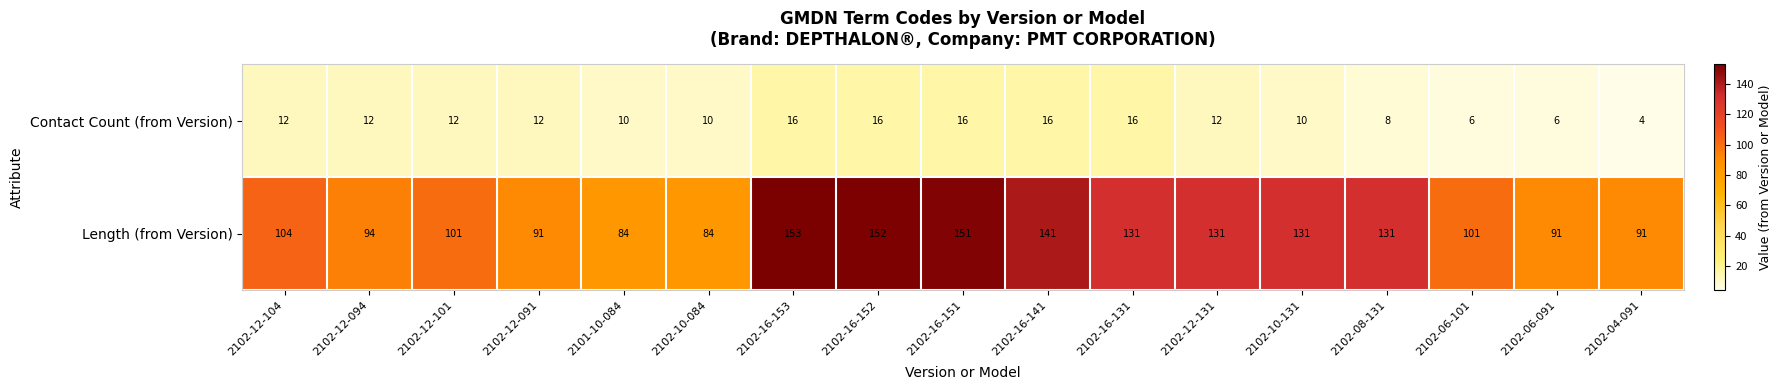

What is the difference between the second highest and minimum values in the Length (from Version) series?

68